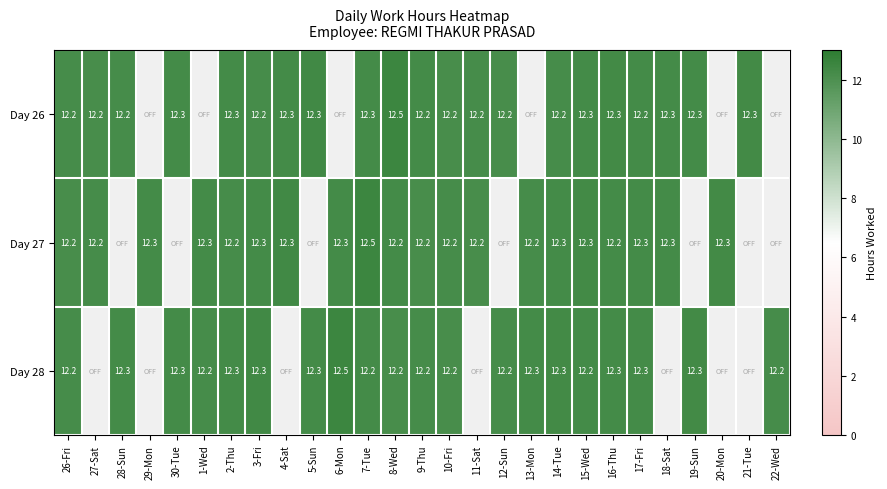

The Day 28 series shows 19.3 at 30-Tue. True or false?

False